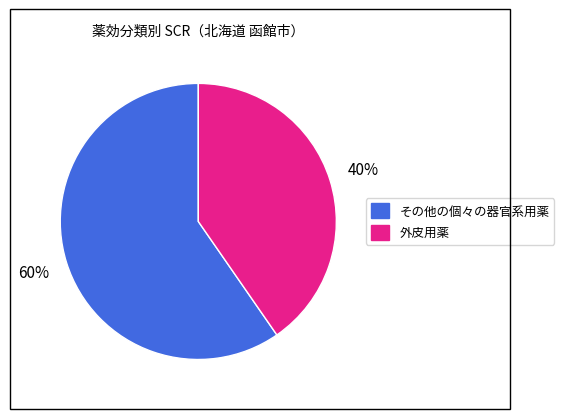

What percentage is the 外皮用薬 slice, to the nearest percent?

40%